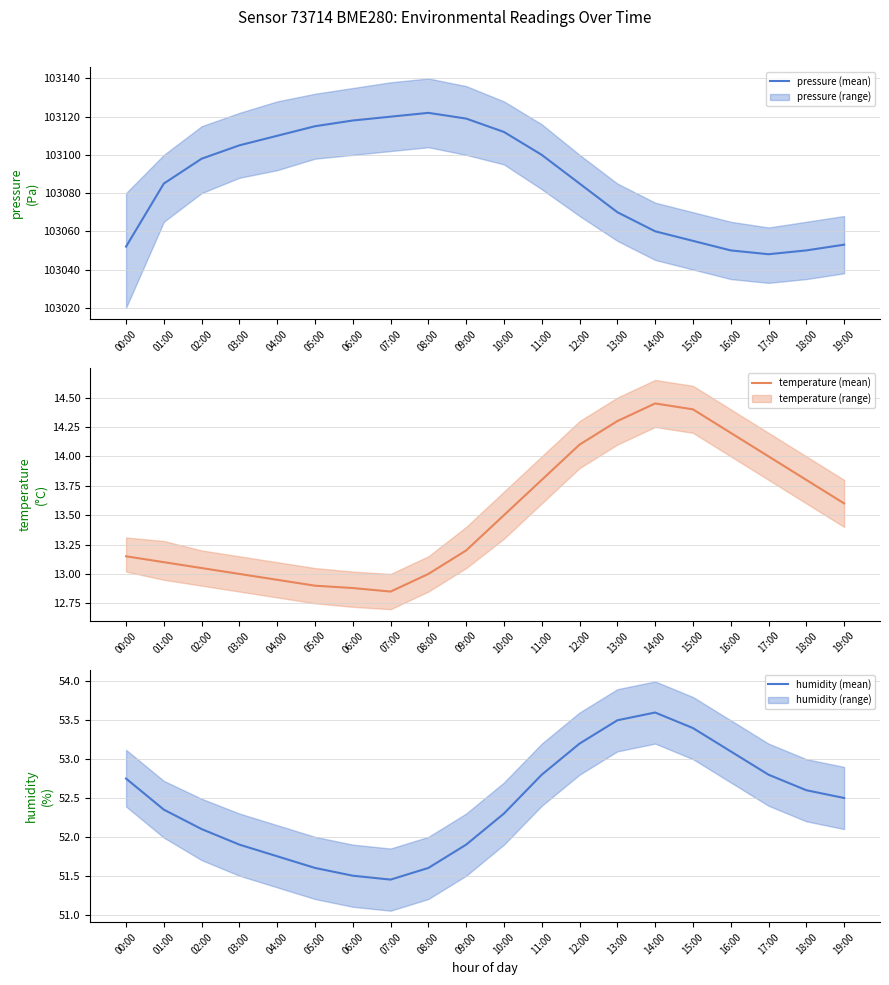

What is the value of the pressure (mean) point at the 2nd from the left?

103085.0